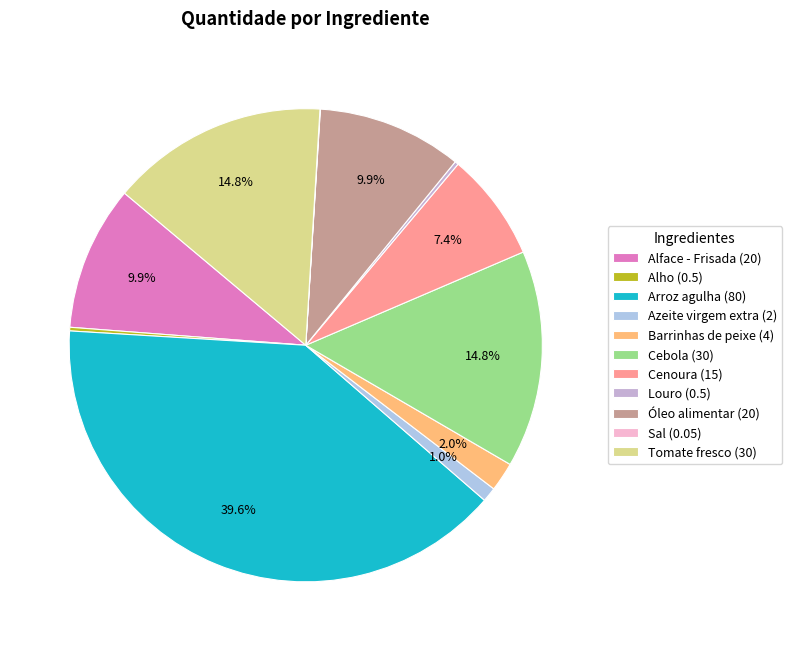

Which has a higher value, Tomate fresco or Alho?

Tomate fresco